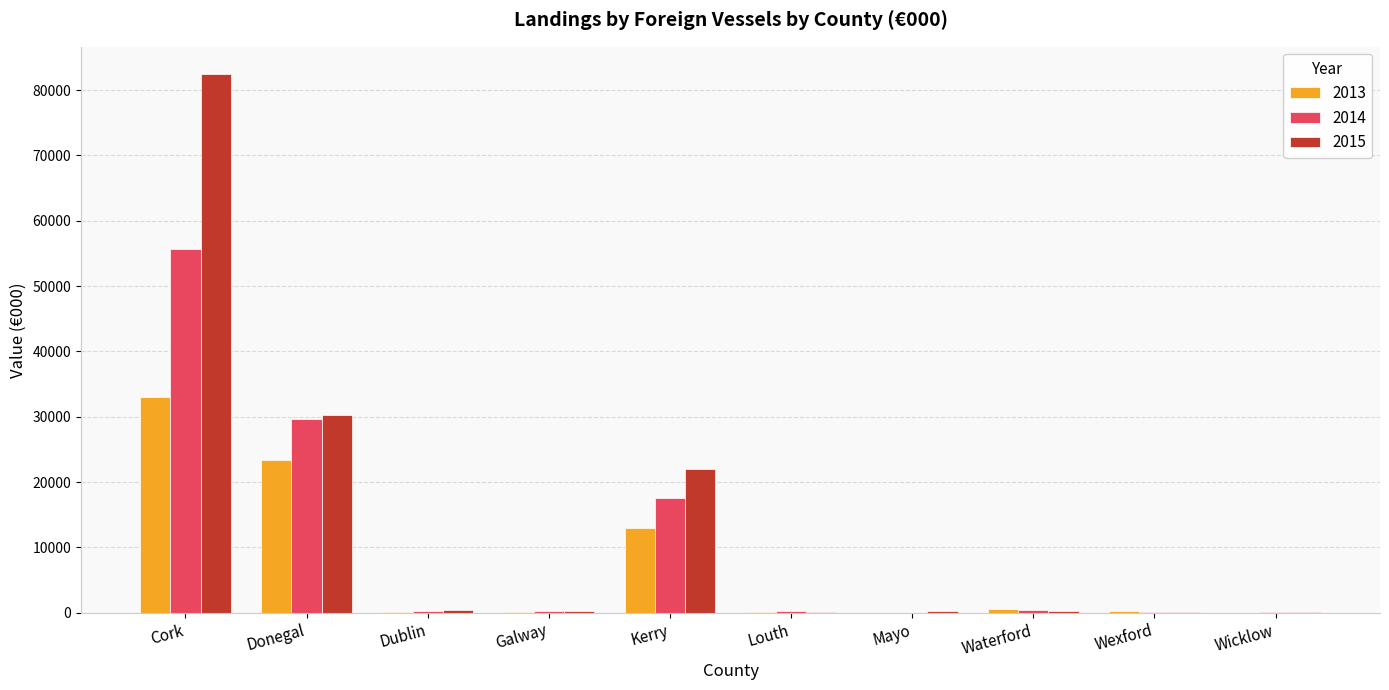

What is the maximum value for 2013?

33068